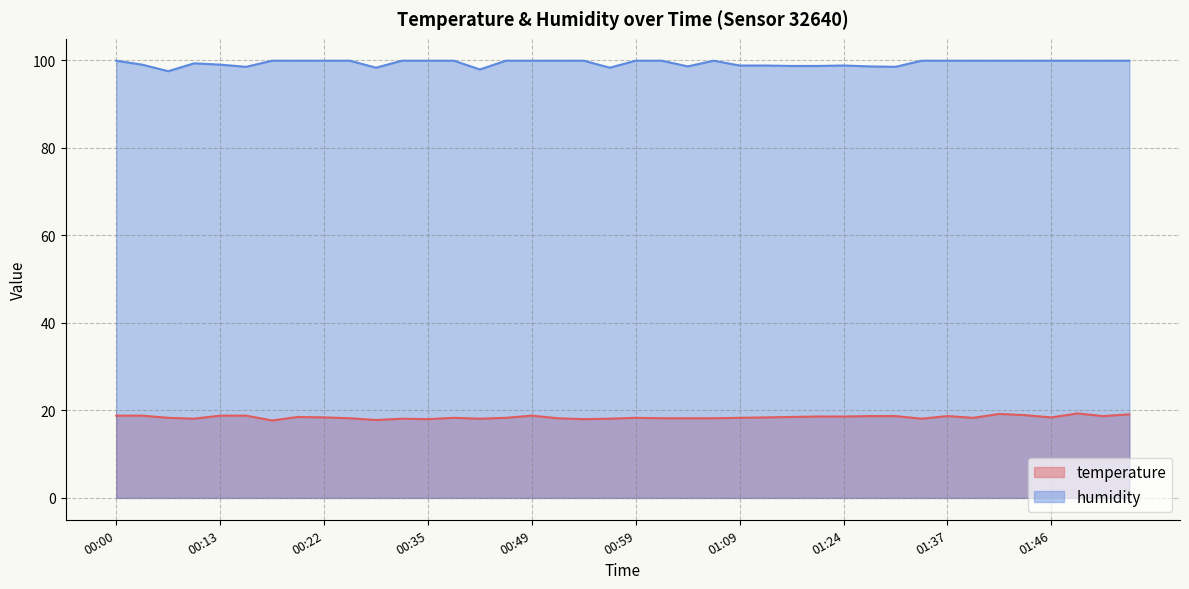

What is the highest value of the temperature series?

19.3